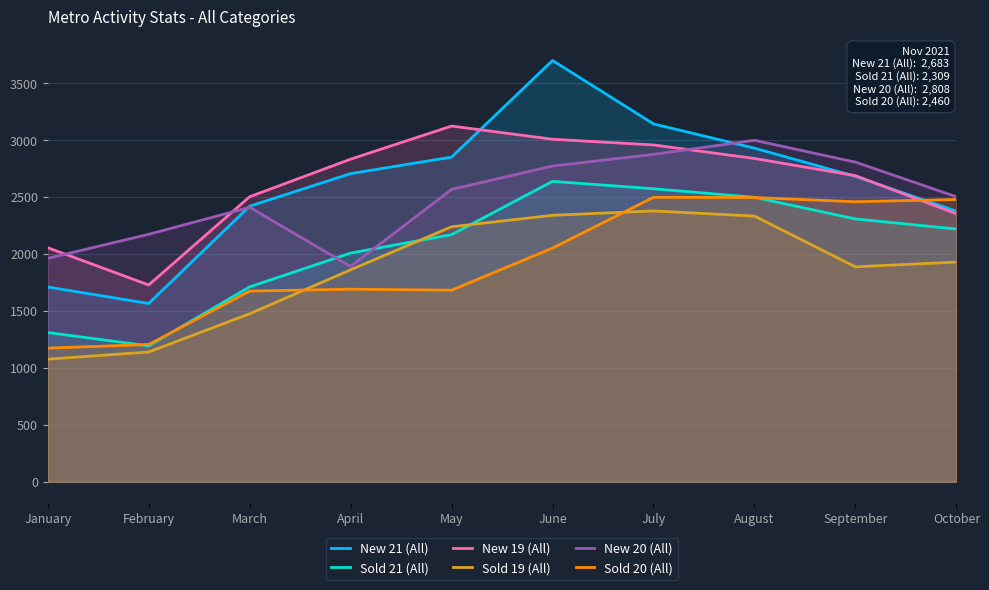

At how many categories does at least one series exceed 1866?

10